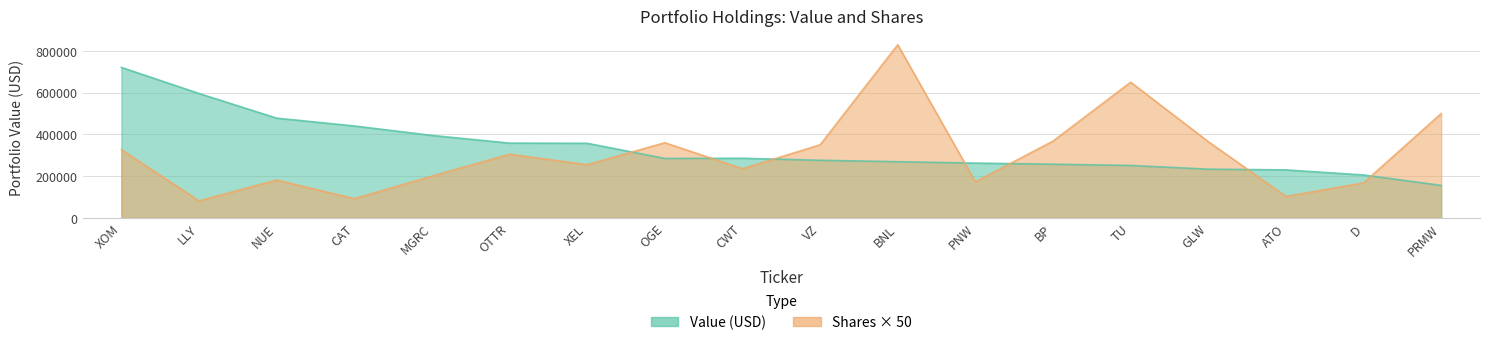

True or false: Value has more than 1 points higher than both neighbors.

False